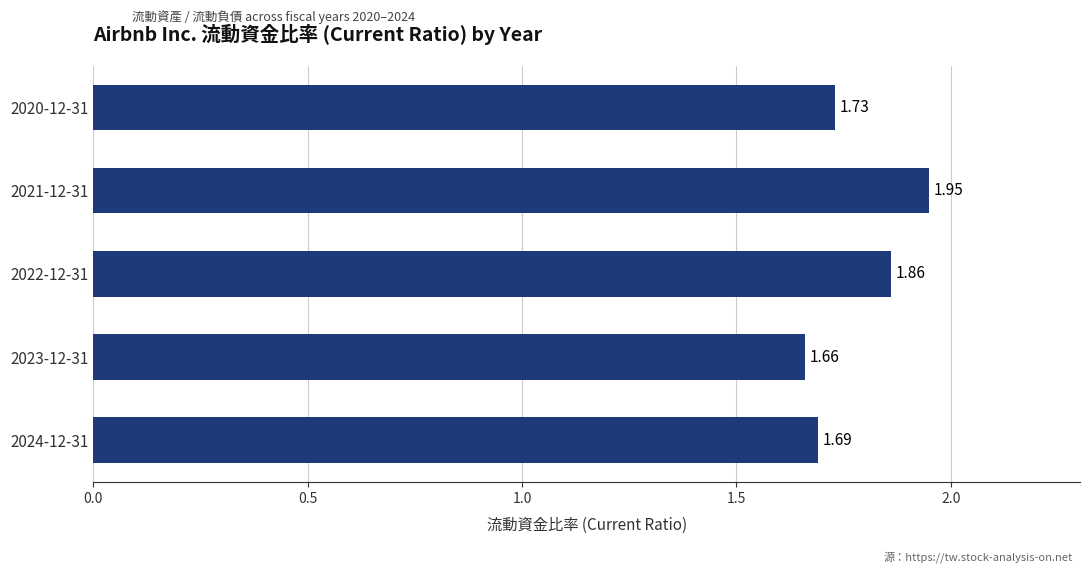

Approximately how many times larger is the value at 2024-12-31 compared to 2023-12-31?

1.0